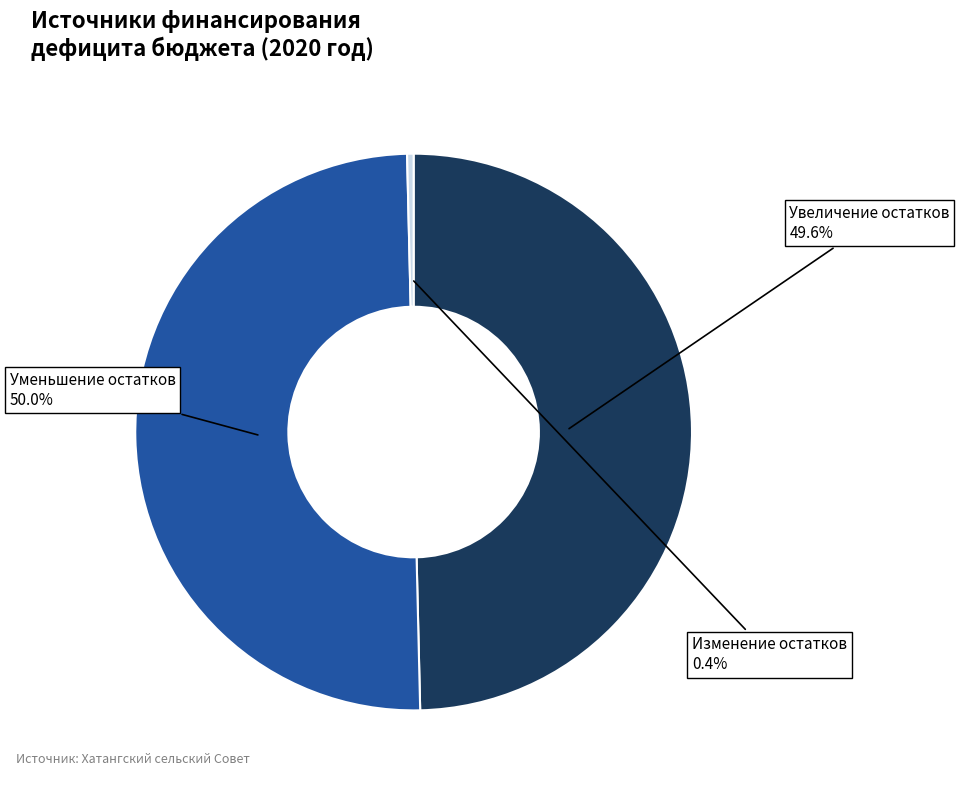

How many segments does this pie chart have?

3